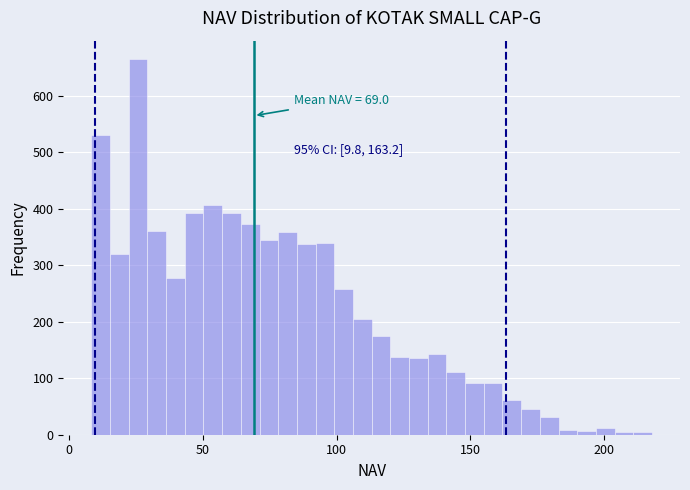

Around what value on the x-axis is the tallest bar? Give the approximate position of its centre, as read against the axis.

25